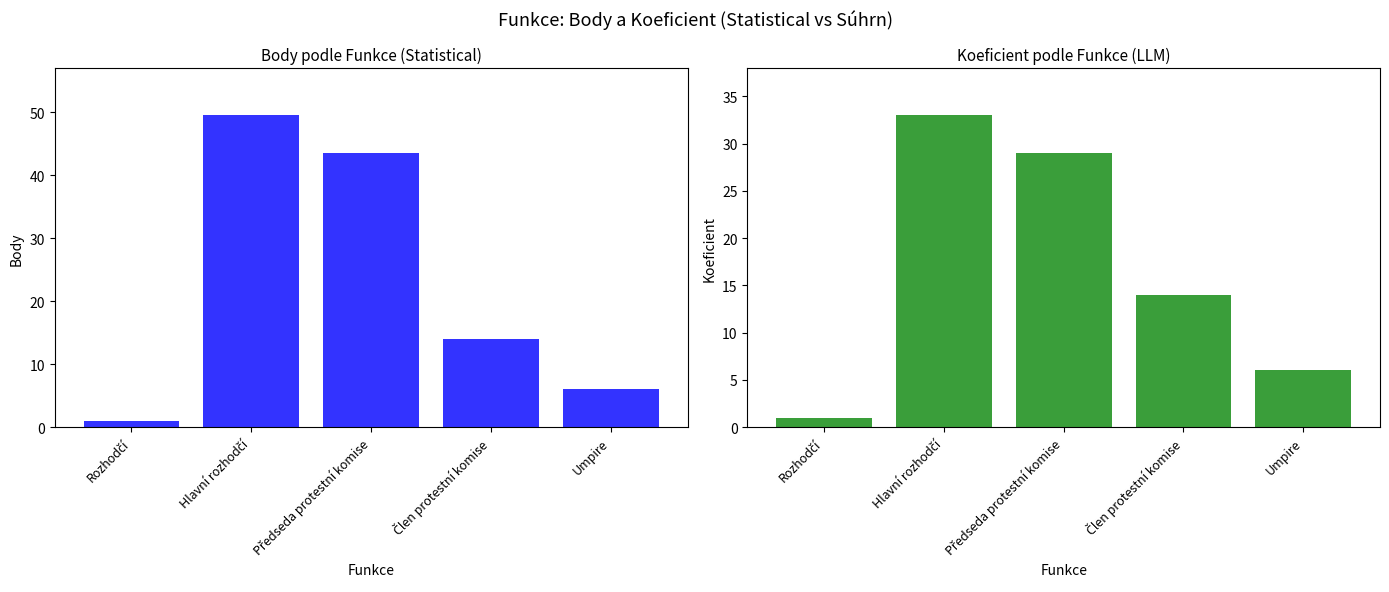

What is the lowest value of the Koeficient series?

1.0